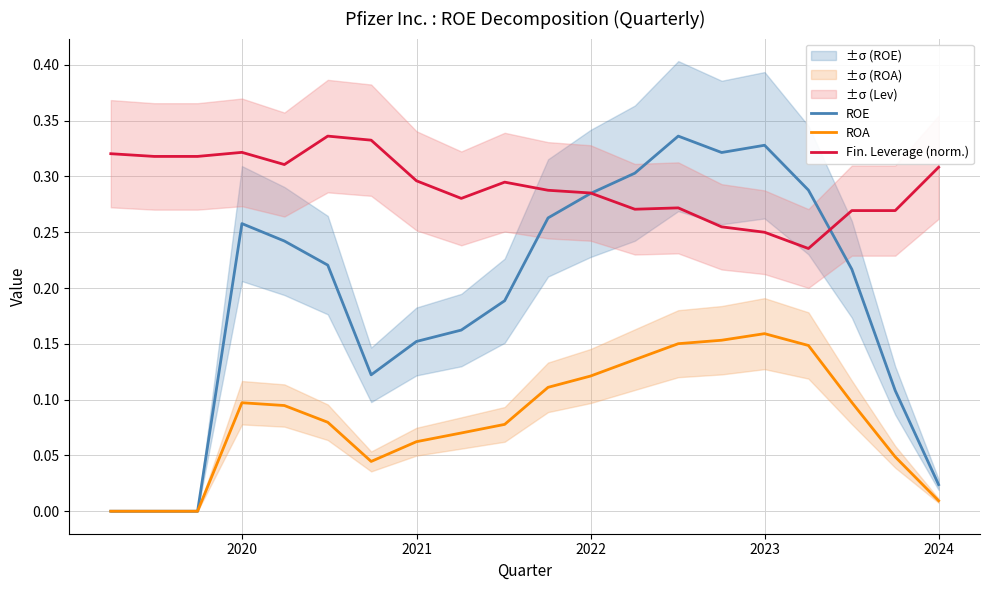

True or false: ROA and Fin. Leverage (norm.) cross at least once.

False